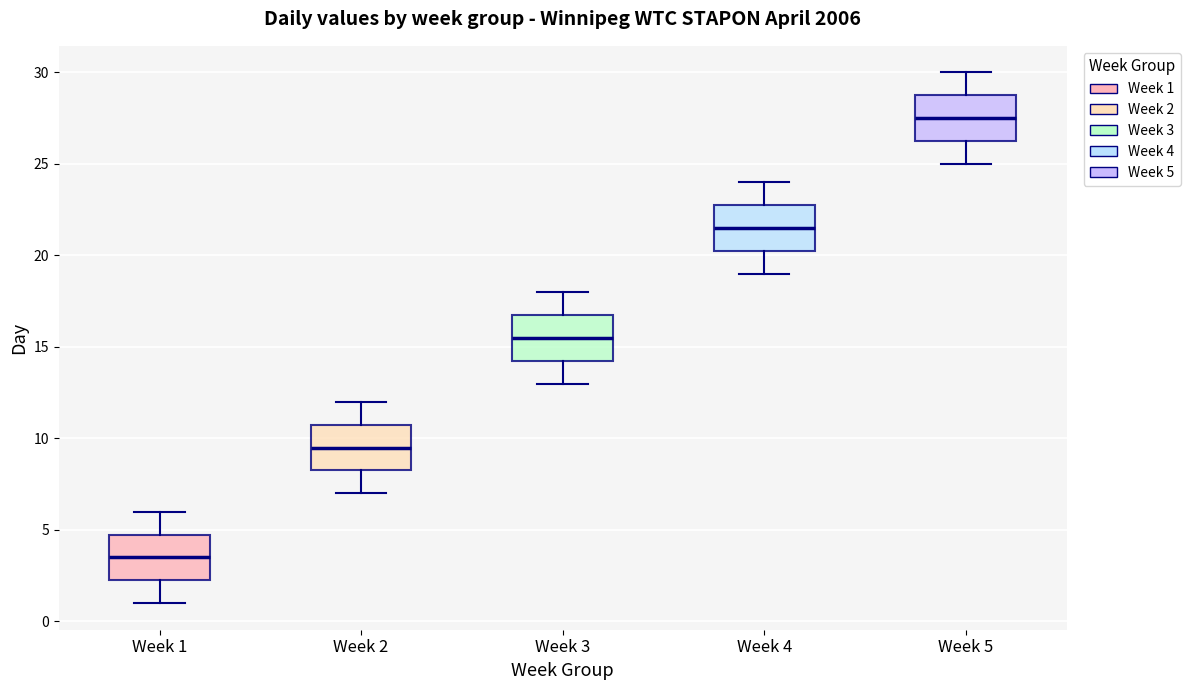

Which box's median line is the lowest?

Week 1